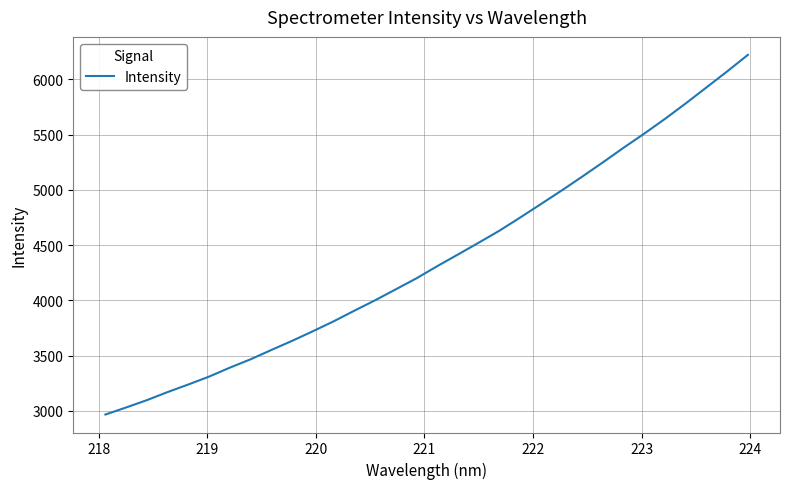

What is the difference between the maximum and minimum values?

3252.7